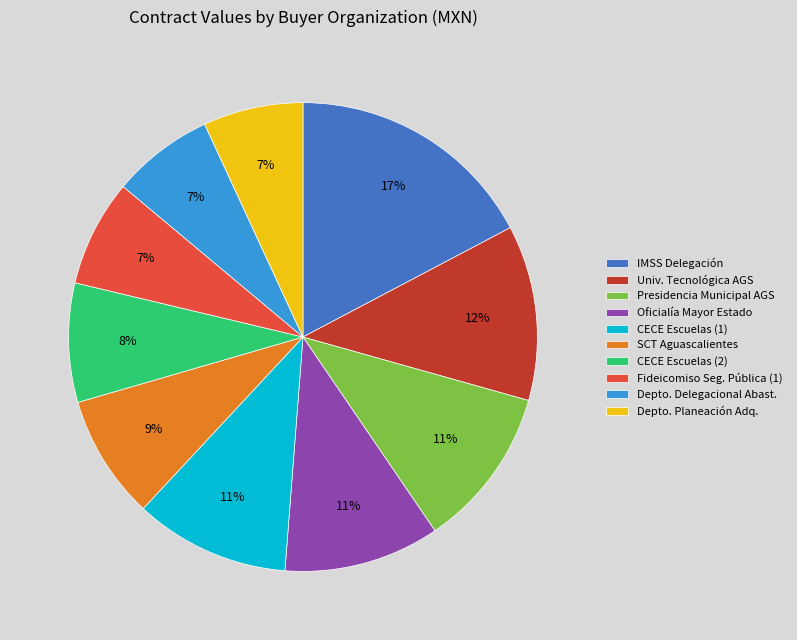

How many segments does this pie chart have?

10